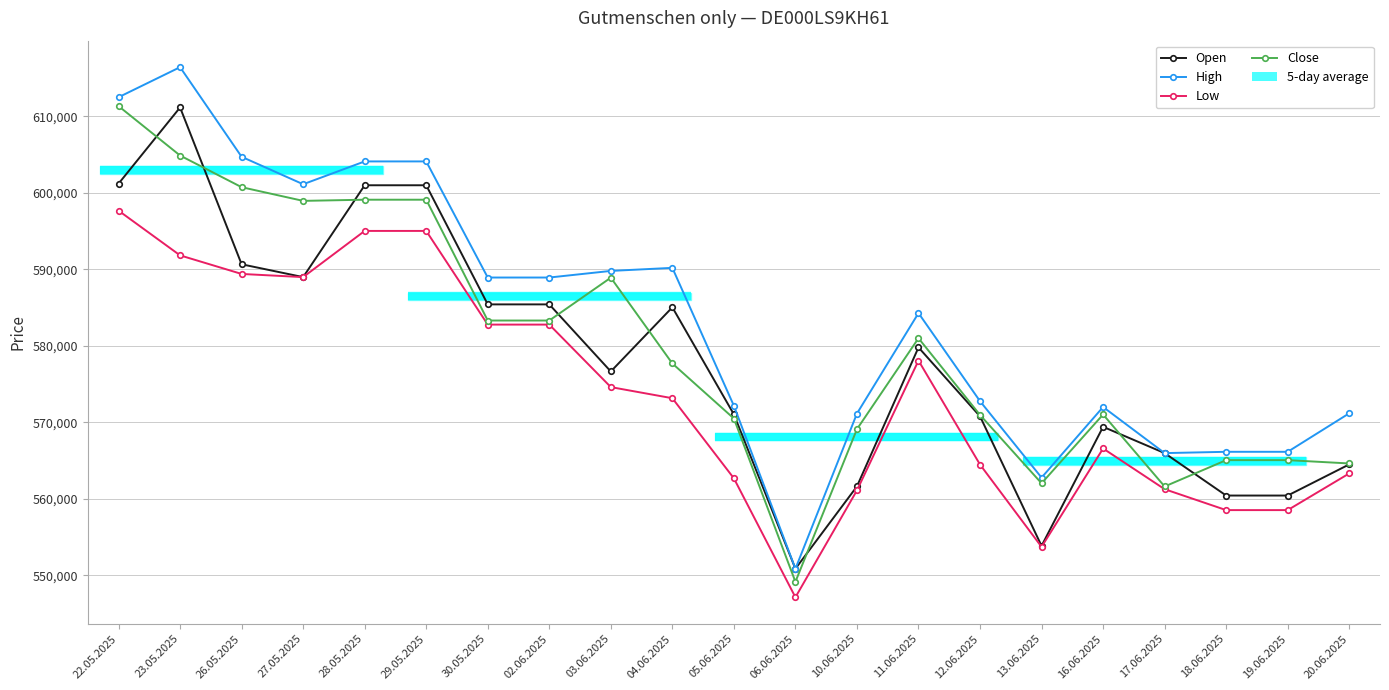

Reading right to left, transcribe all the data shown in this chart.

Open: 20.06.2025=564497	19.06.2025=560427	18.06.2025=560427	17.06.2025=565972	16.06.2025=569407	13.06.2025=553847	12.06.2025=570776	11.06.2025=579784	10.06.2025=561624	06.06.2025=550861	05.06.2025=571031	04.06.2025=585024	03.06.2025=576639	02.06.2025=585405	30.05.2025=585405	29.05.2025=600971	28.05.2025=600971	27.05.2025=588970	26.05.2025=590646	23.05.2025=611139	22.05.2025=601183
High: 20.06.2025=571173	19.06.2025=566142	18.06.2025=566142	17.06.2025=565972	16.06.2025=571996	13.06.2025=562769	12.06.2025=572757	11.06.2025=584267	10.06.2025=571144	06.06.2025=550861	05.06.2025=572158	04.06.2025=590179	03.06.2025=589779	02.06.2025=588915	30.05.2025=588915	29.05.2025=604087	28.05.2025=604087	27.05.2025=601104	26.05.2025=604692	23.05.2025=616402	22.05.2025=612474
Low: 20.06.2025=563317	19.06.2025=558524	18.06.2025=558524	17.06.2025=561257	16.06.2025=566576	13.06.2025=553720	12.06.2025=564473	11.06.2025=578062	10.06.2025=561102	06.06.2025=547133	05.06.2025=562676	04.06.2025=573144	03.06.2025=574597	02.06.2025=582765	30.05.2025=582765	29.05.2025=595005	28.05.2025=595005	27.05.2025=588970	26.05.2025=589383	23.05.2025=591810	22.05.2025=597654
Close: 20.06.2025=564620	19.06.2025=565053	18.06.2025=565053	17.06.2025=561610	16.06.2025=571017	13.06.2025=562027	12.06.2025=570955	11.06.2025=580987	10.06.2025=569102	06.06.2025=549156	05.06.2025=570491	04.06.2025=577683	03.06.2025=588896	02.06.2025=583296	30.05.2025=583296	29.05.2025=599084	28.05.2025=599084	27.05.2025=598931	26.05.2025=600720	23.05.2025=604857	22.05.2025=611316